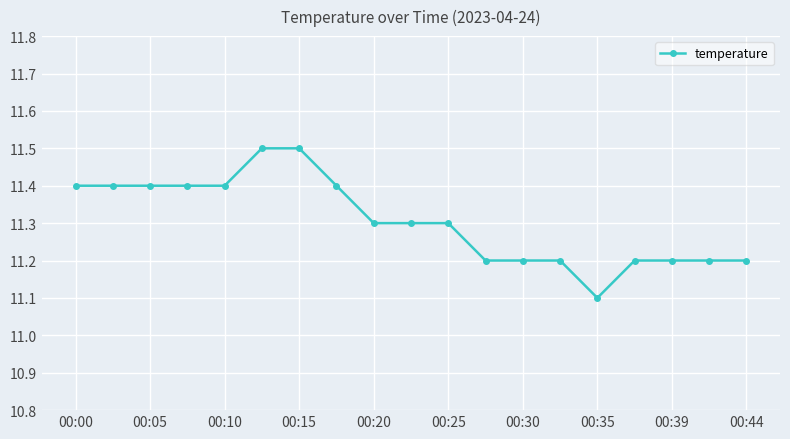

What is the maximum value shown in the chart?

11.5